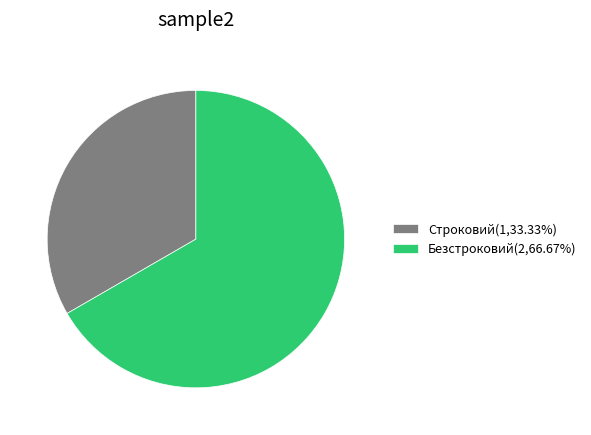

Approximately how many times larger is the value at Строковий(1,33.33%) compared to Безстроковий(2,66.67%)?

0.5